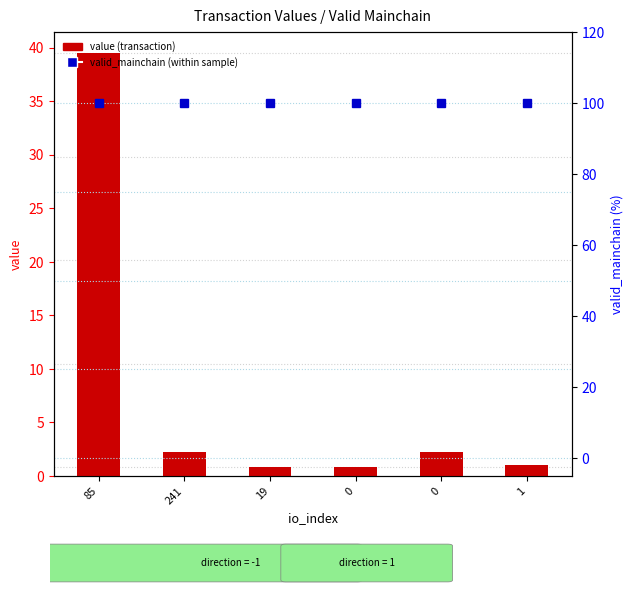

The value at 0 is 0.5. True or false?

False